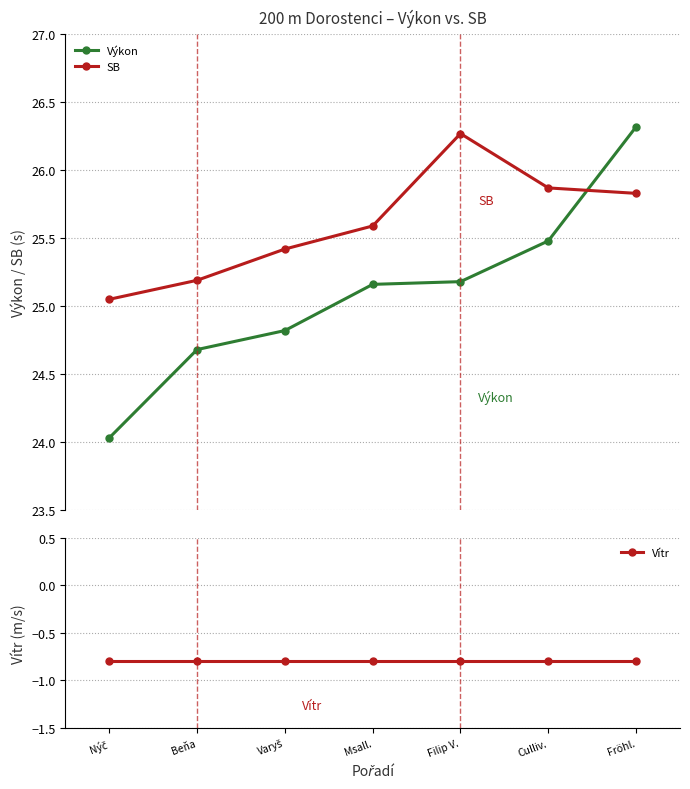

True or false: Vítr and Výkon cross at least once.

False